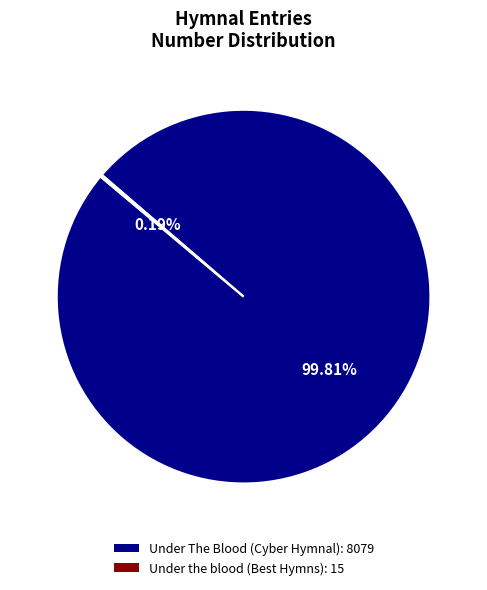

Is Under The Blood (Cyber Hymnal) the majority of the pie?

Yes